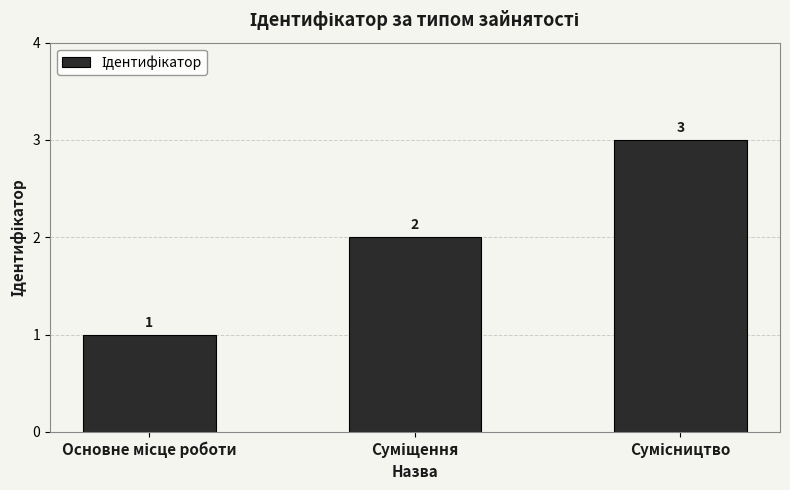

What is the sum of all values?

6